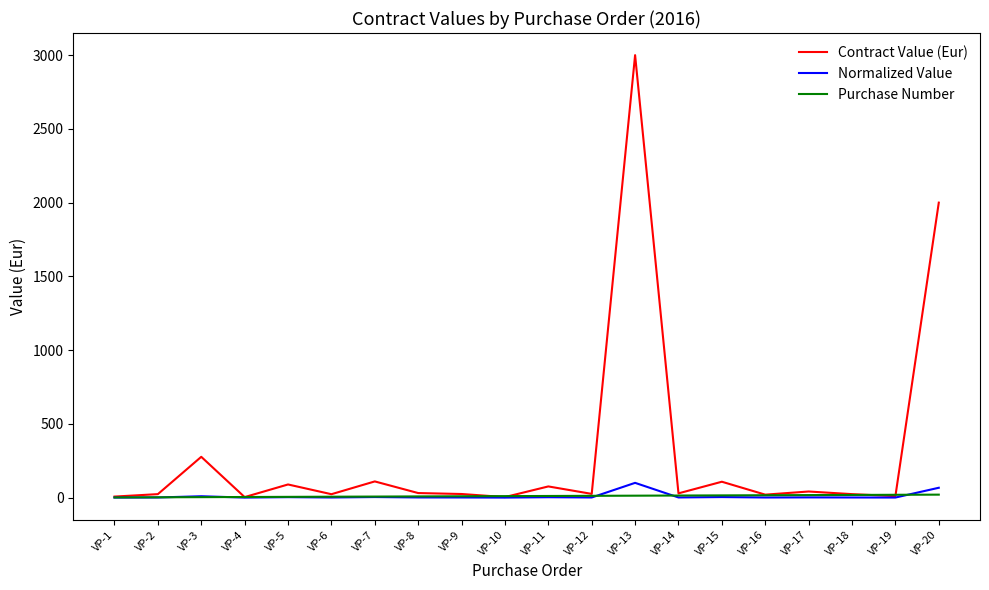

Which series has the largest total across all categories?

Contract Value (Eur)